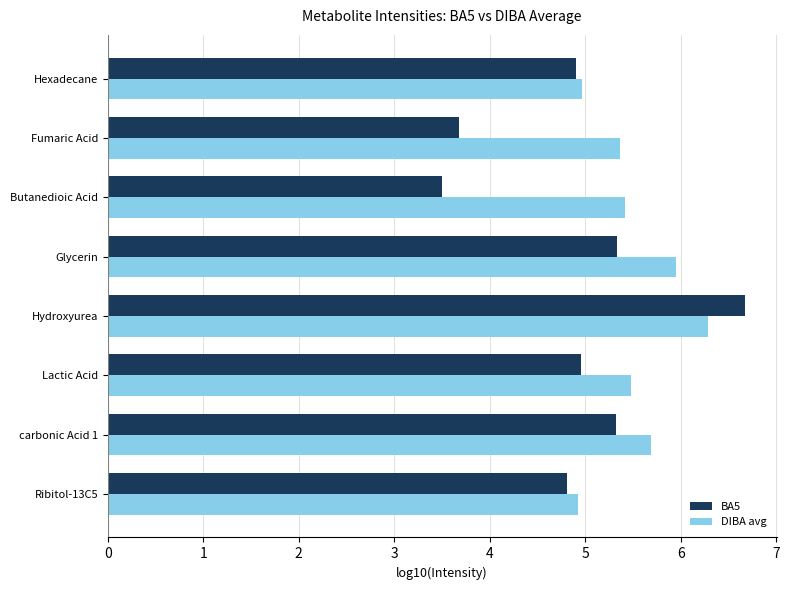

Which series has the largest total across all categories?

DIBA avg